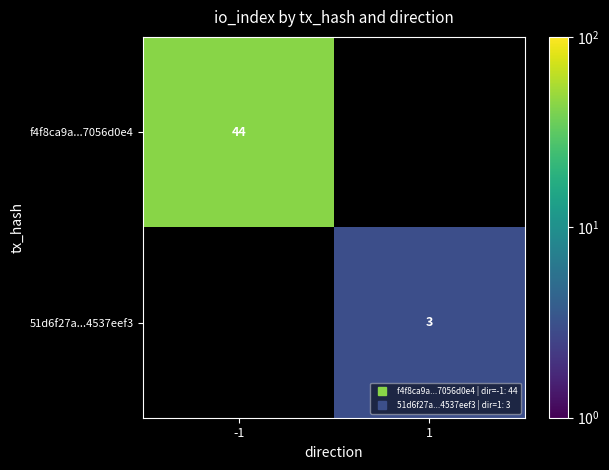

Which series has the largest range (max minus min)?

f4f8ca9a...7056d0e4